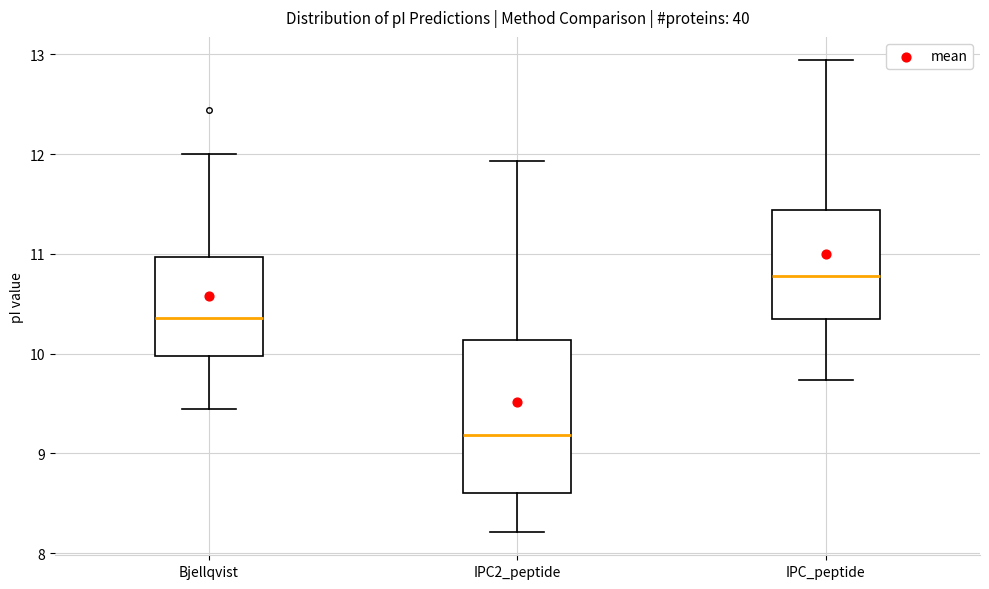

Reading left to right, read every box against the y-axis: the position of its median line, the range the box covers, and the ends of its whiskers. The values are not printed on the chart, so give them approximately, as read against the axis.

Bjellqvist: median 10.4, box 10.0 to 11.0, whiskers 9.4 to 12.0
IPC2_peptide: median 9.2, box 8.6 to 10.1, whiskers 8.2 to 11.9
IPC_peptide: median 10.8, box 10.4 to 11.4, whiskers 9.7 to 12.9